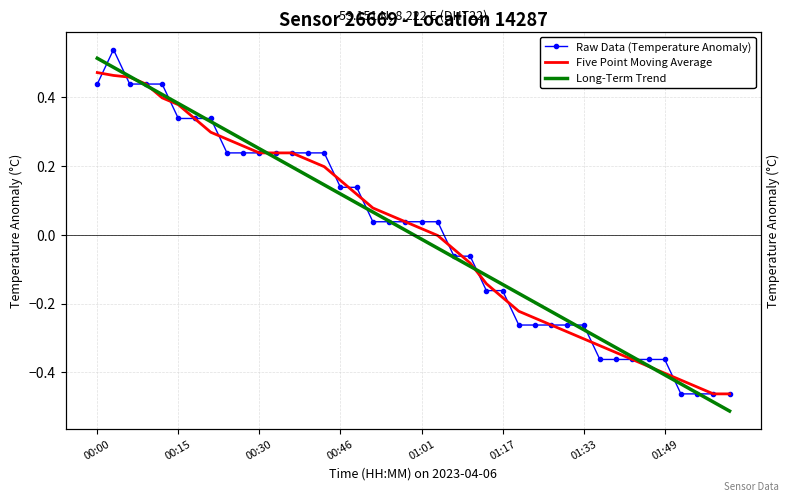

Which series has the largest range (max minus min)?

Long-Term Trend